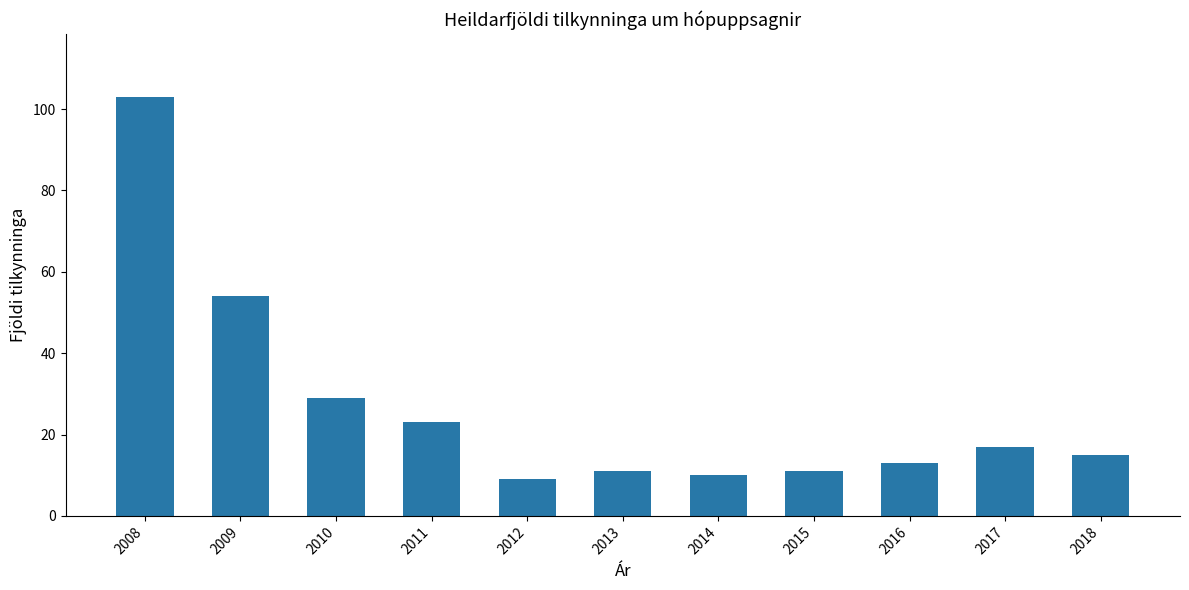

What is the minimum value shown in the chart?

9